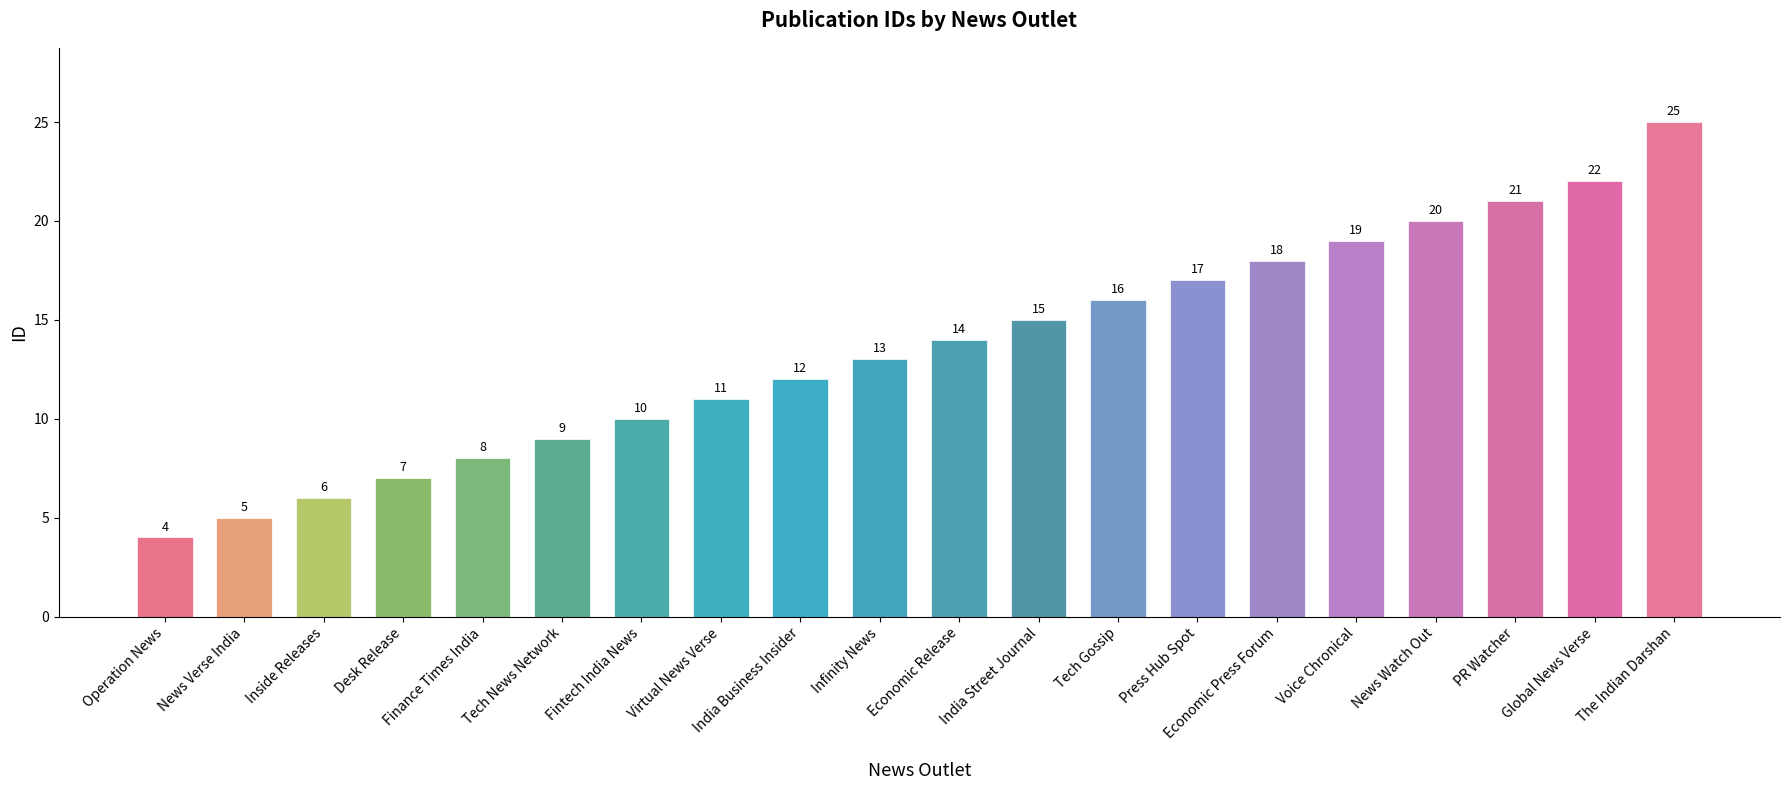

The value at Fintech India News is 10. True or false?

True